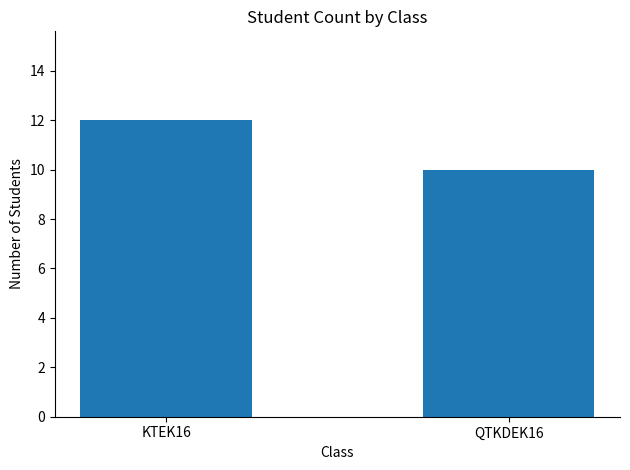

What is the ratio of the value at QTKDEK16 to the value at KTEK16?

0.8